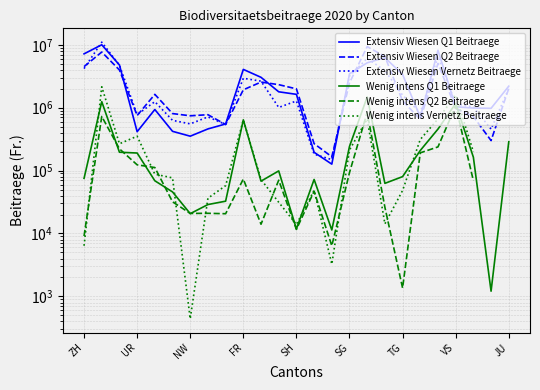

True or false: Extensiv Wiesen Vernetz Beitraege has more than 0 points higher than both neighbors.

True